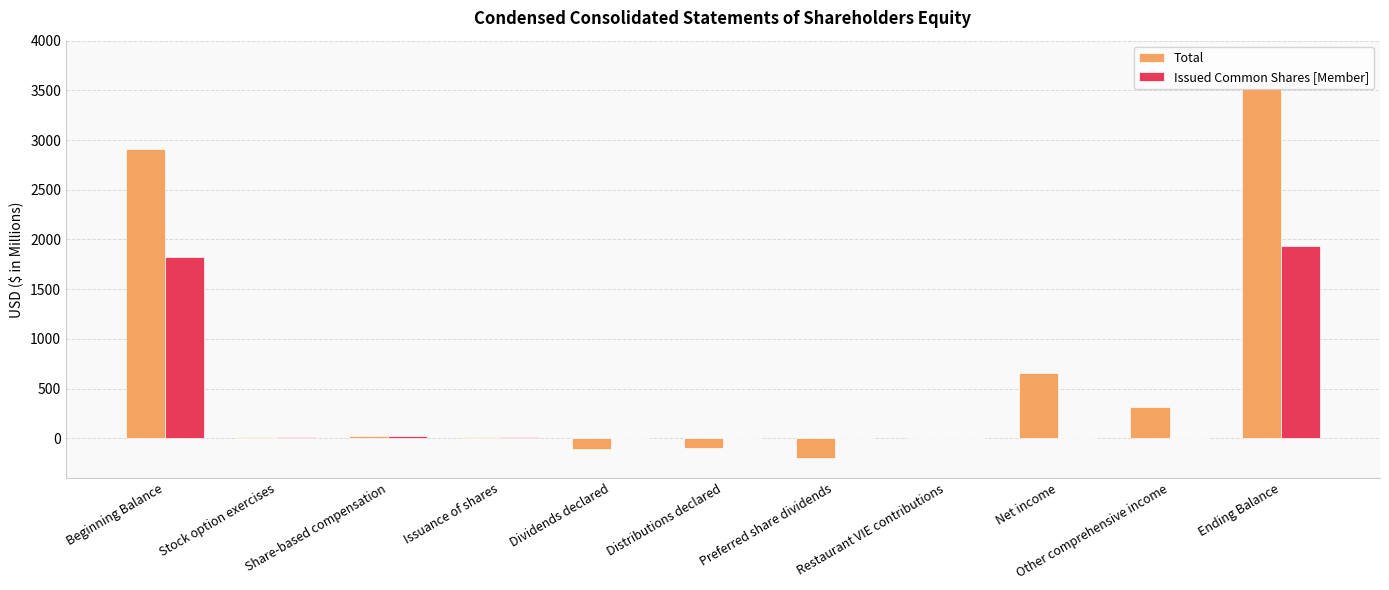

Are the bars horizontal?

No